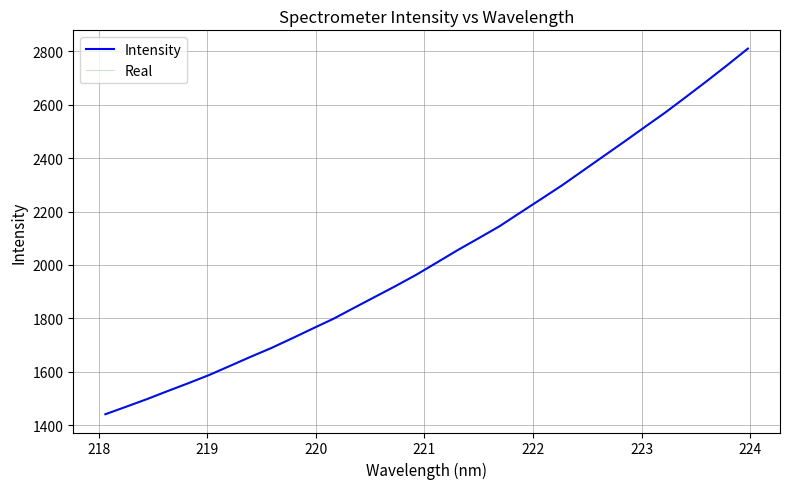

Rank the series by their maximum value, from highest to lowest.

Intensity, Real